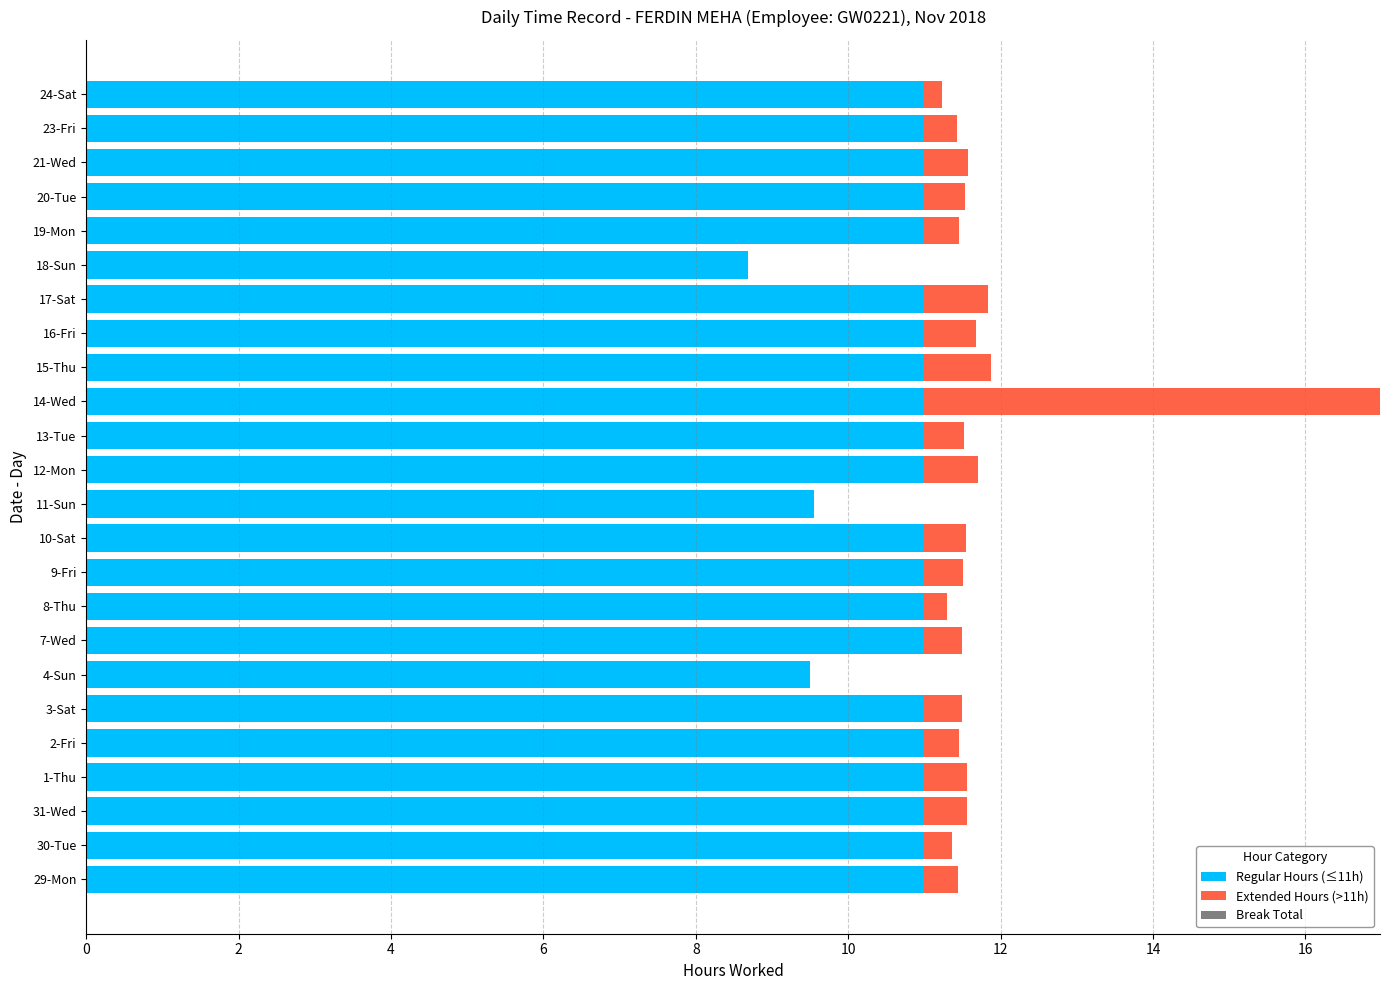

What is the total value across all series at 19-Mon?

11.5